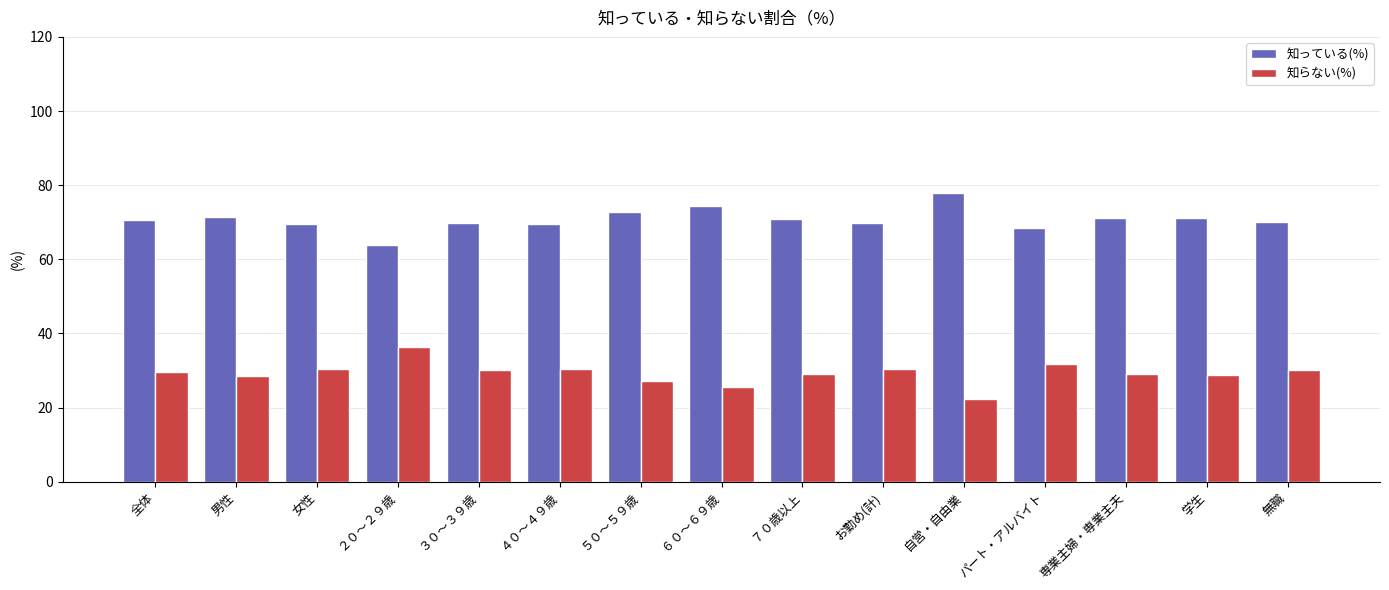

What is the spread (max minus min) of values at ４０～４９歳?

39.2